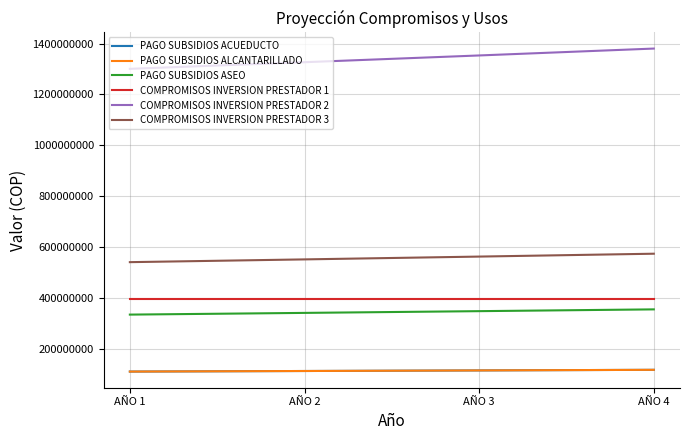

What is the value of the PAGO SUBSIDIOS ASEO point at the 2nd from the left?

342285480